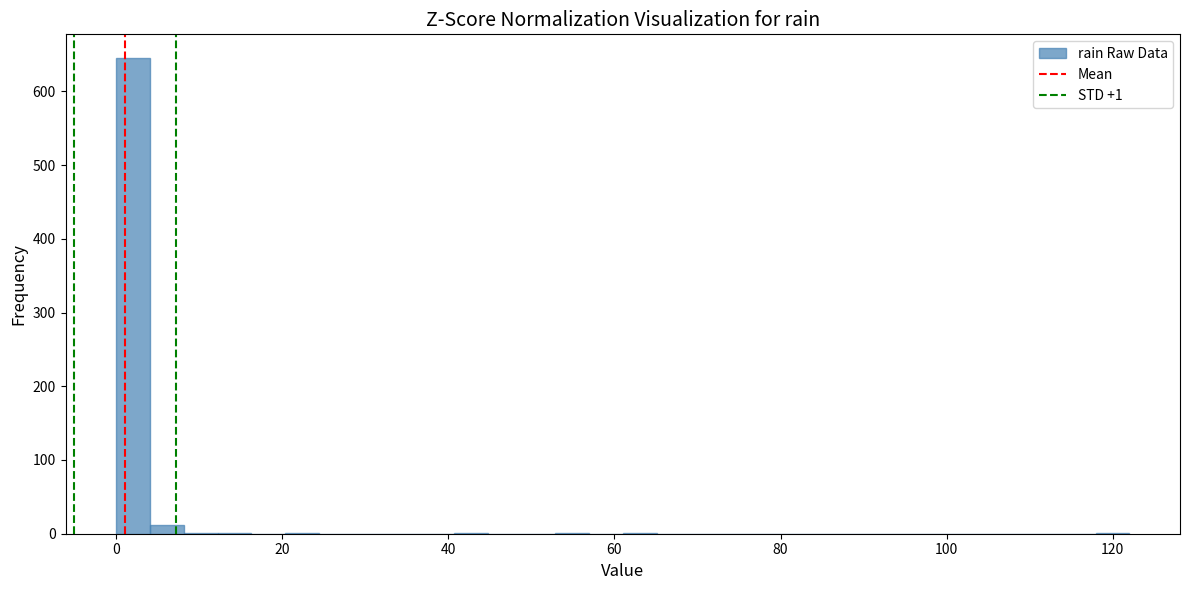

Read against the x-axis, roughly where is the centre of the tallest bar?

2